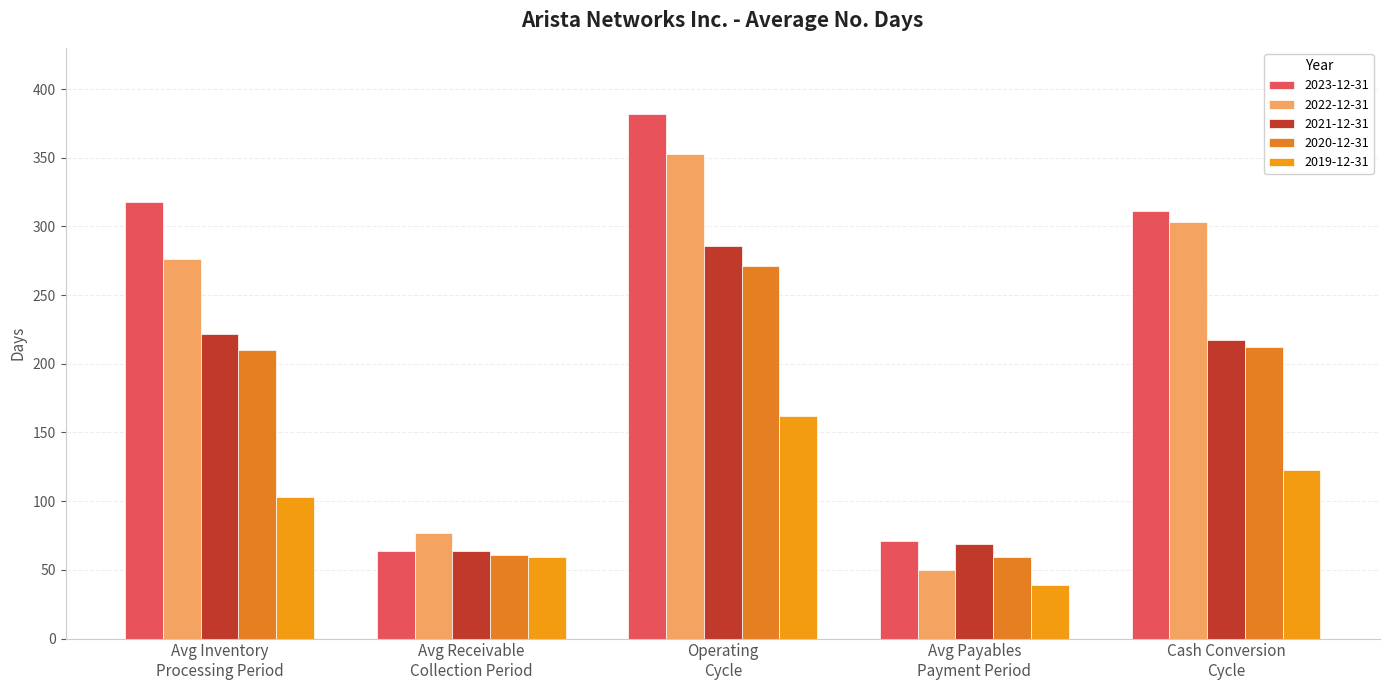

Which category has the lowest value in the 2021-12-31 series?

Avg Receivable
Collection Period